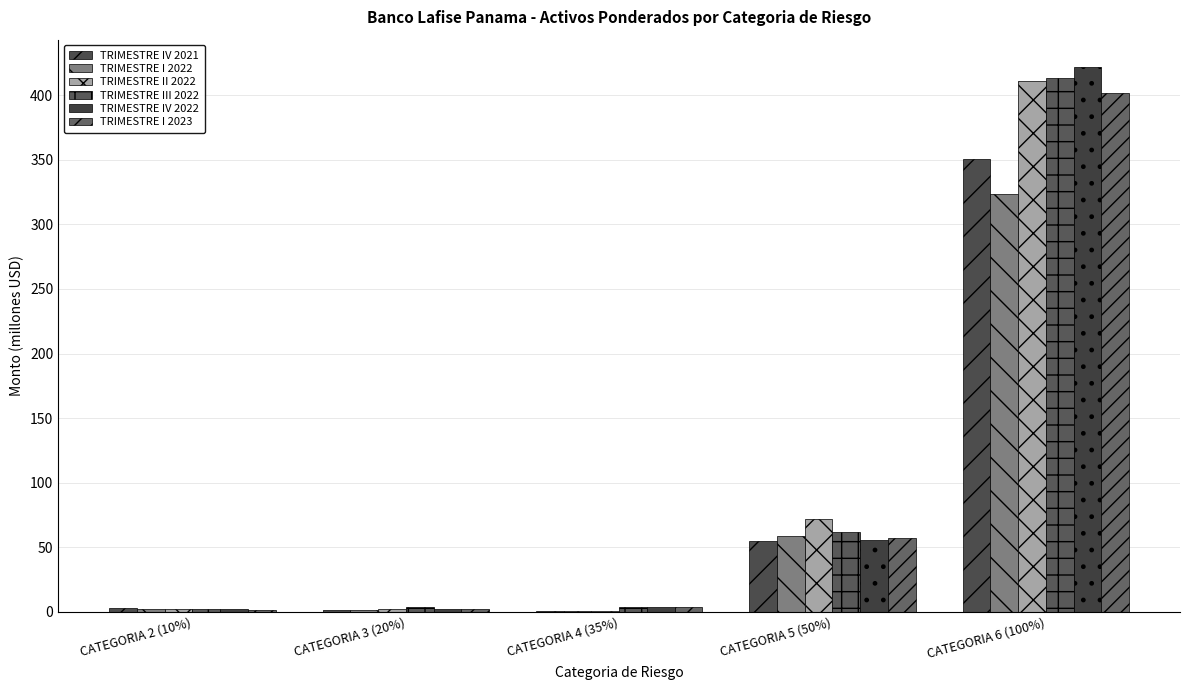

Between CATEGORIA 5 (50%) and CATEGORIA 6 (100%), which series saw the biggest shift?

TRIMESTRE IV 2022